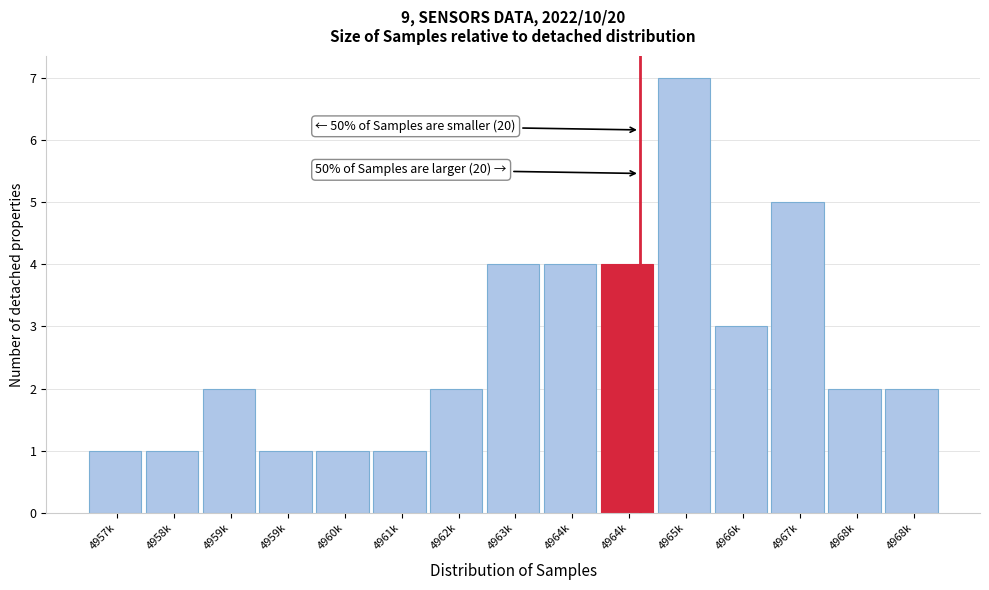

Does the chart contain any negative values?

No